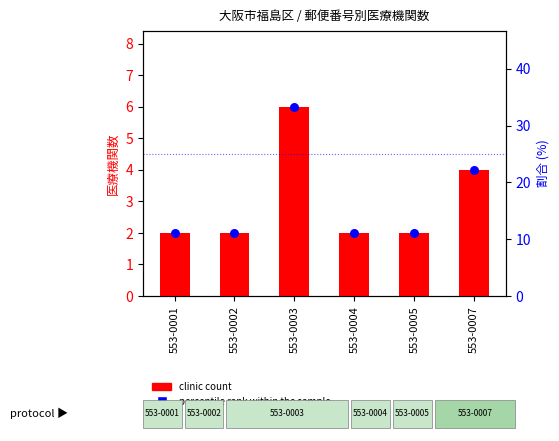

At how many categories does at least one series exceed 25?

1